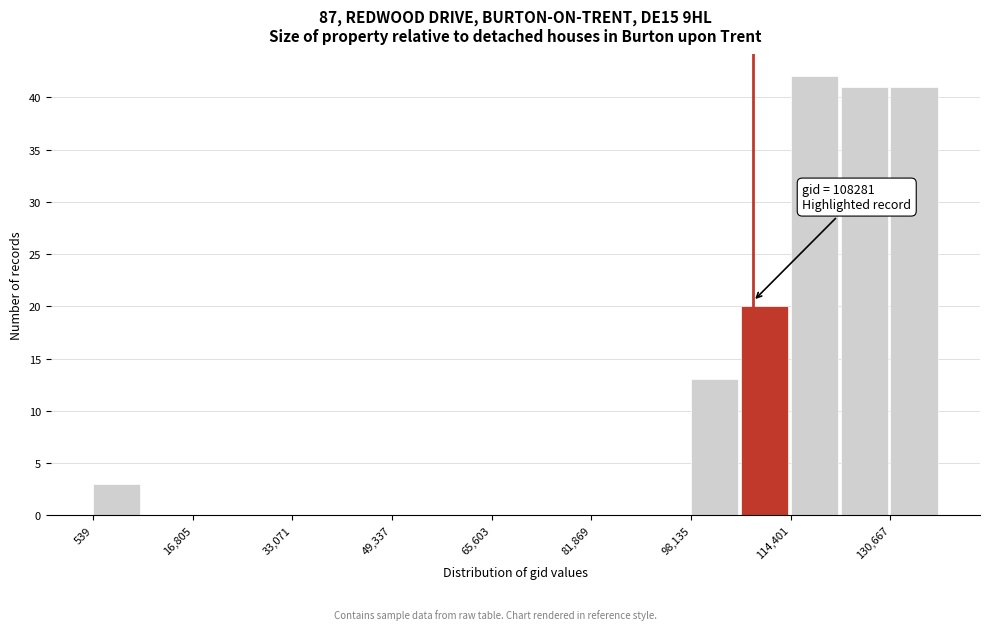

Over which range of the x-axis is the bar tallest?

114000 to 122000